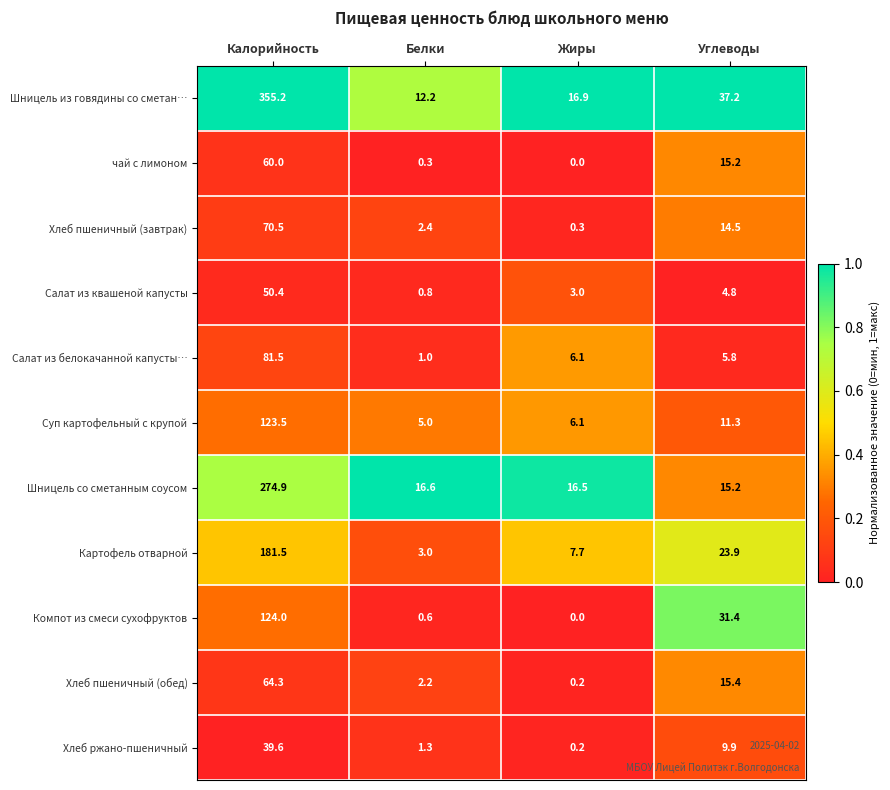

Which series has the largest range (max minus min)?

Шницель из говядины со сметан…